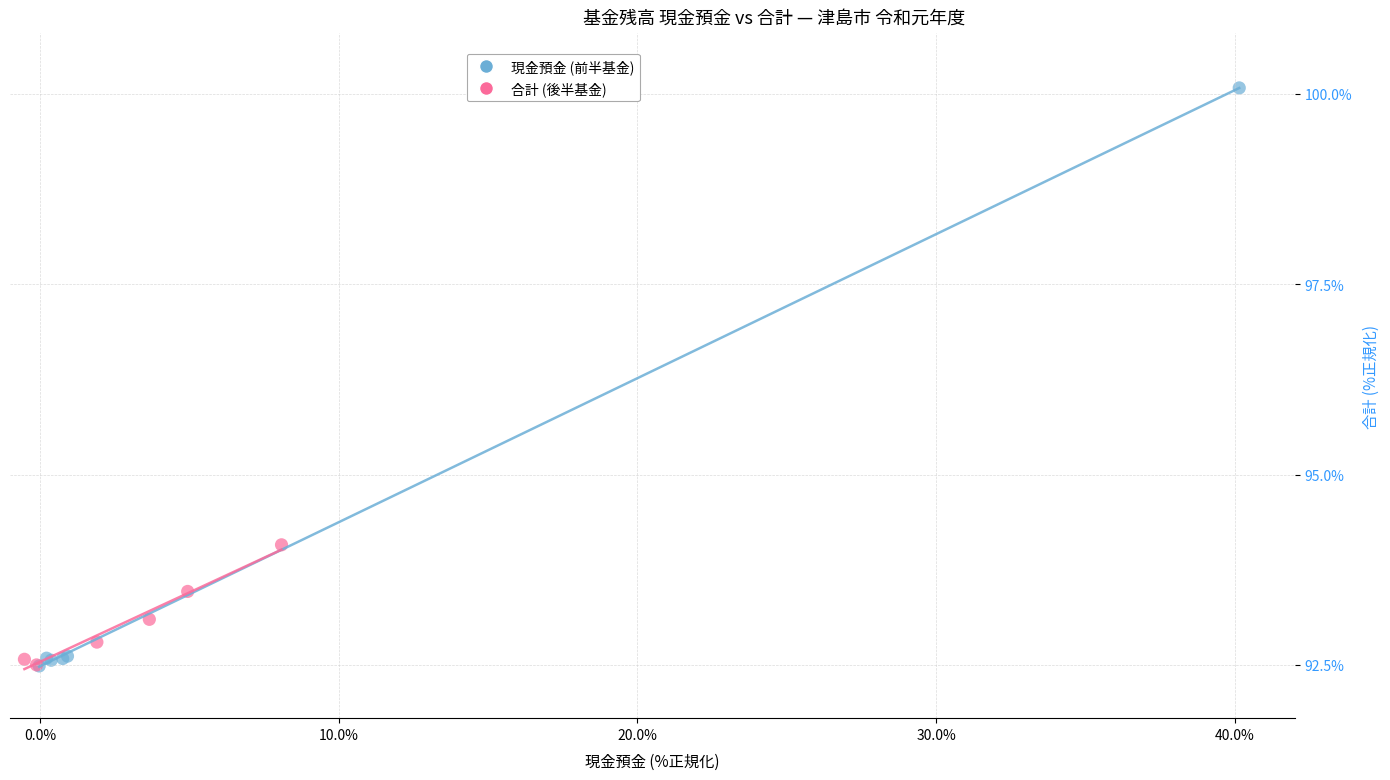

Which series contains the highest Y value?

現金預金 (前半基金)